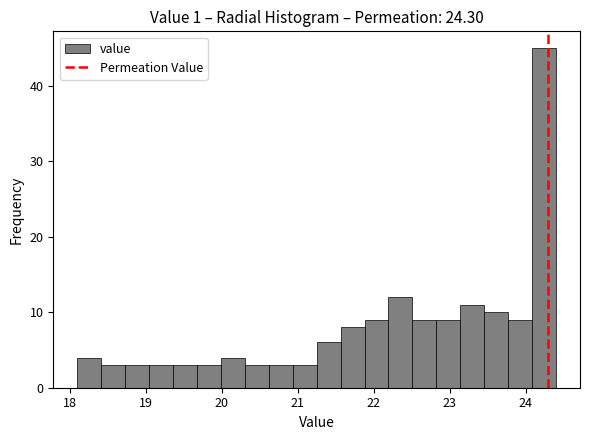

Around what value on the x-axis is the tallest bar? Give the approximate position of its centre, as read against the axis.

24.2